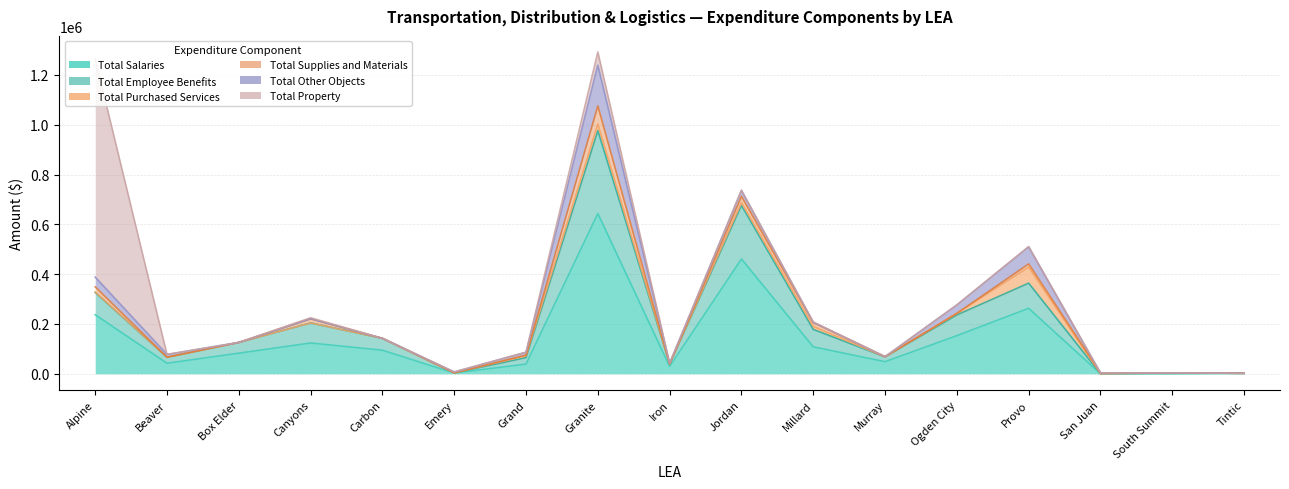

What is the total value across all series at Provo?

510632.7